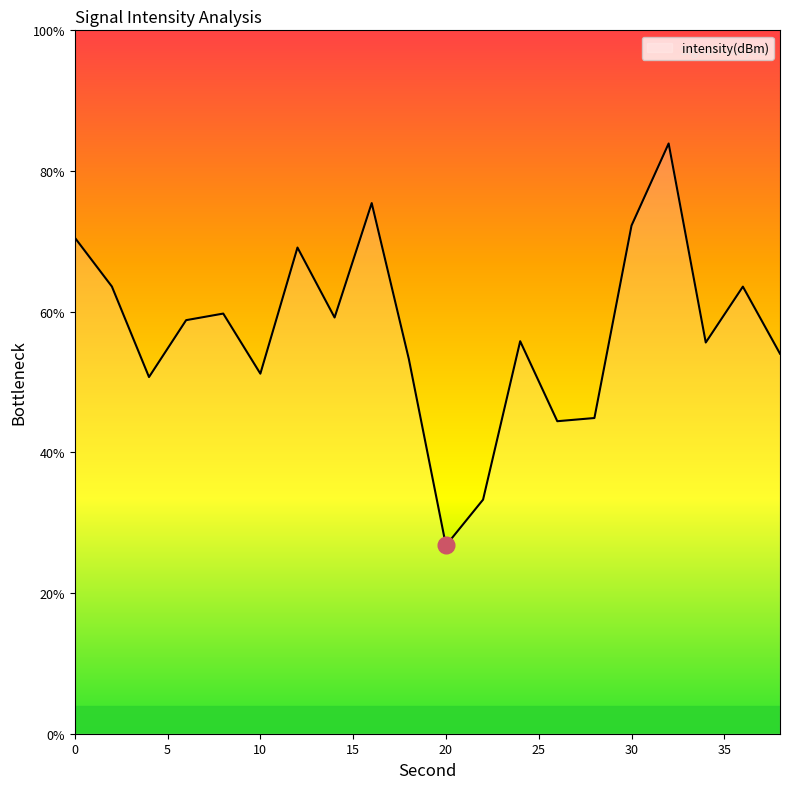

What is the difference between the maximum and minimum values?

57.1